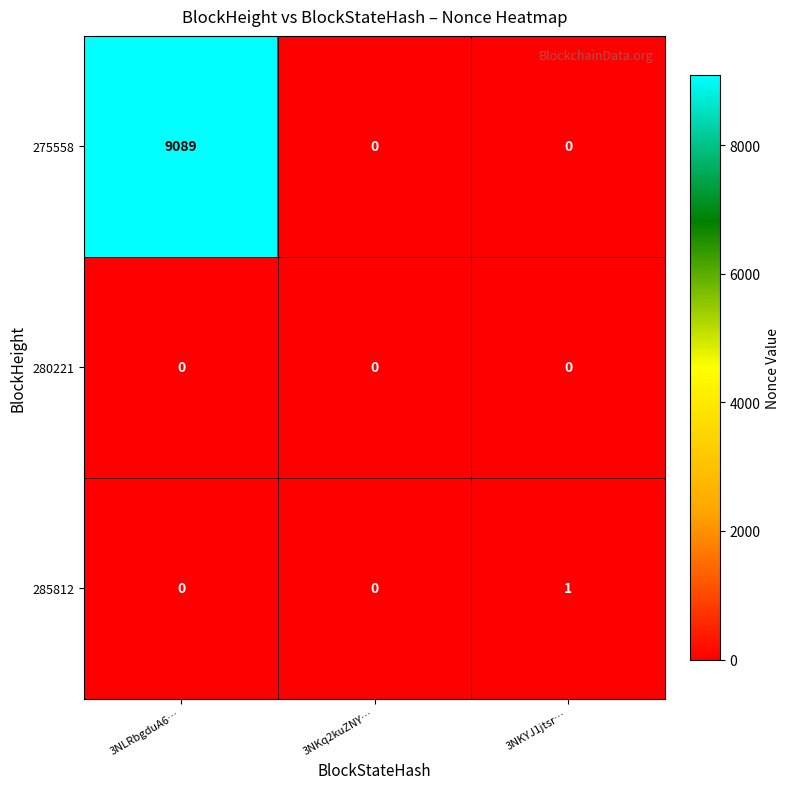

Reading right to left, what are all the values shown in this chart?

275558: 0	0	9089
280221: 0	0	0
285812: 1	0	0